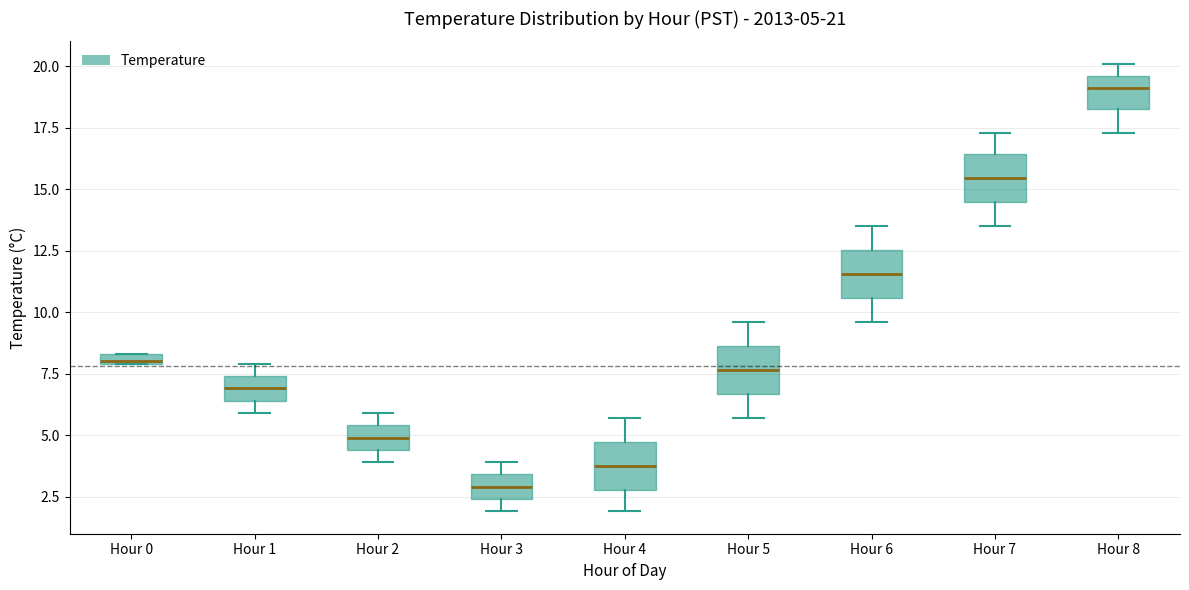

Which box's median line is the highest?

Hour 8